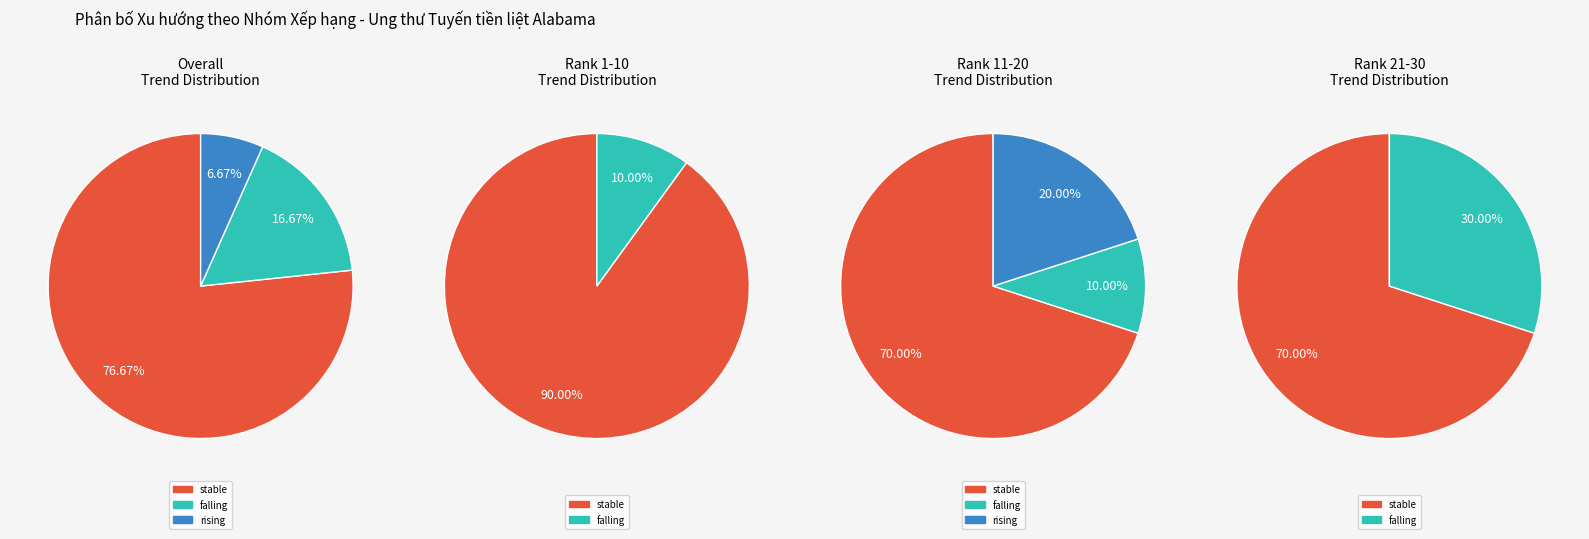

To the nearest percent, what is the average slice percentage?

33%